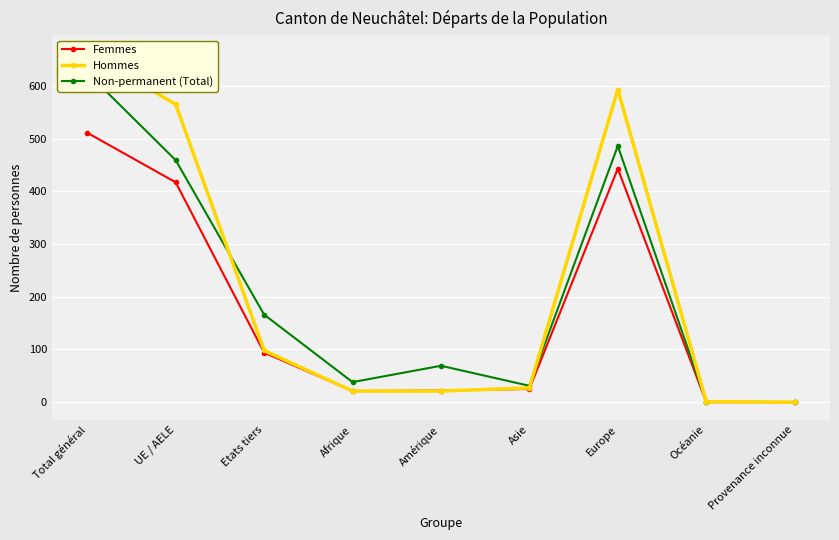

Does the chart display data point markers on the line(s)?

Yes